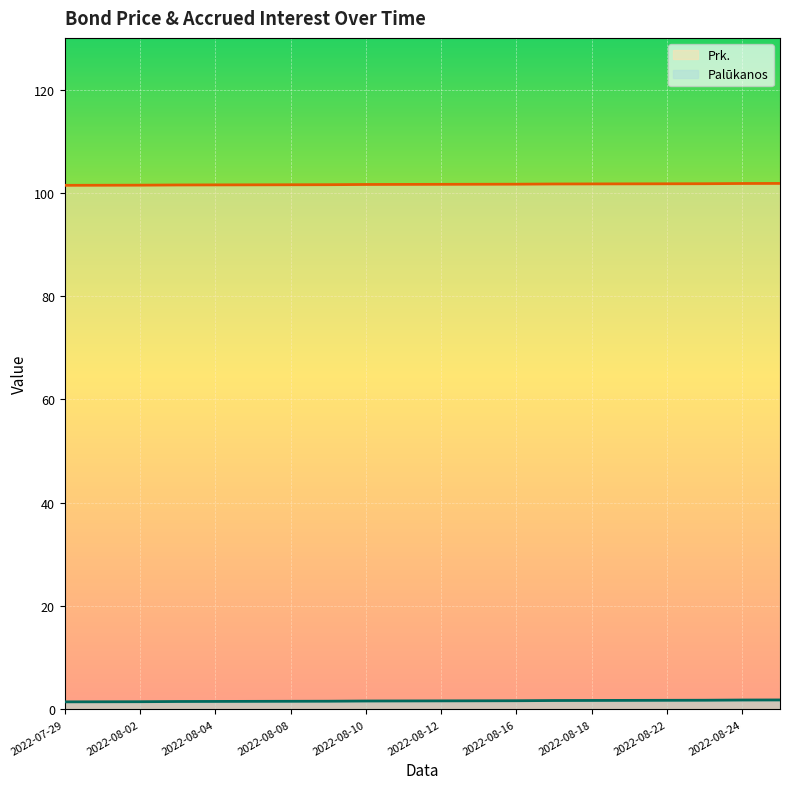

What is the label of the 7th point from the left?

2022-08-08